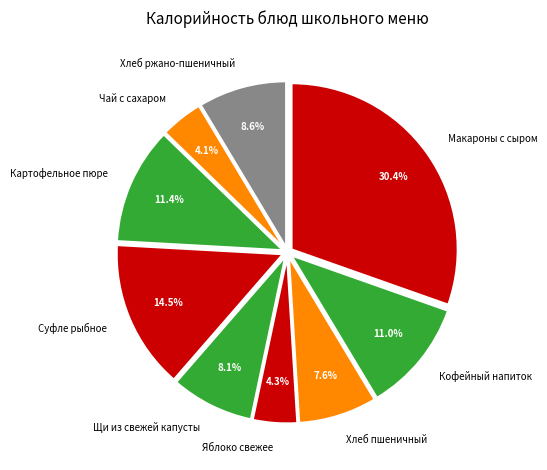

What percentage do Картофельное пюре and Макароны с сыром together represent?

41.8%